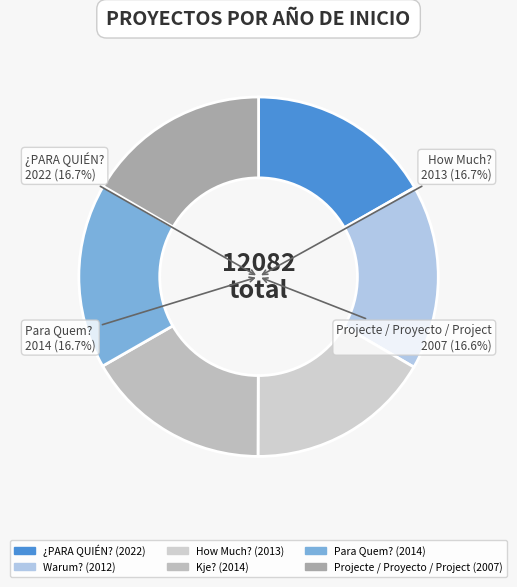

How many segments does this pie chart have?

6